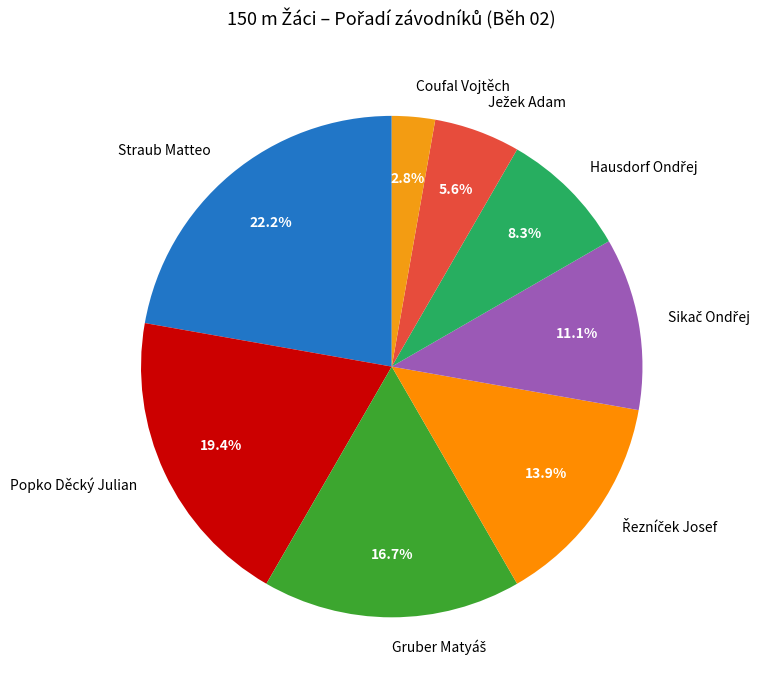

Which slice is the largest?

Straub Matteo